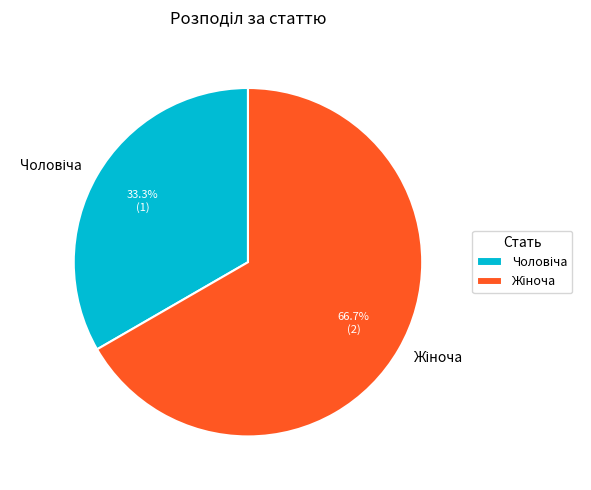

Is there a majority slice in this chart?

Yes